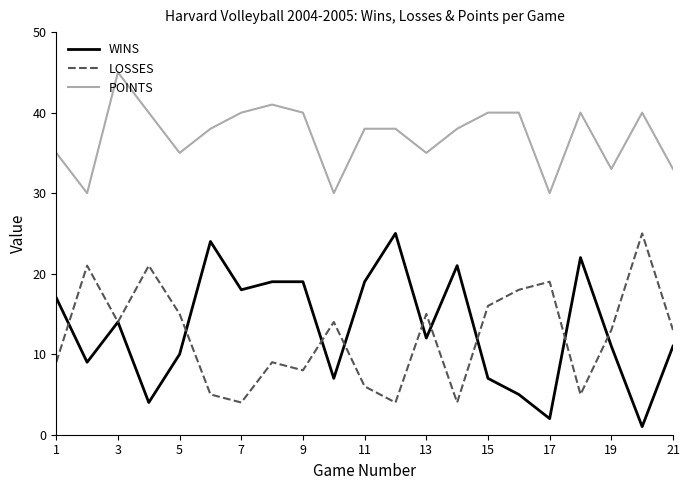

Reading right to left, list all the values displayed in this chart.

WINS: 11	1	11	22	2	5	7	21	12	25	19	7	19	19	18	24	10	4	14	9	17
LOSSES: 13	25	13	5	19	18	16	4	15	4	6	14	8	9	4	5	15	21	14	21	9
POINTS: 33	40	33	40	30	40	40	38	35	38	38	30	40	41	40	38	35	40	45	30	35